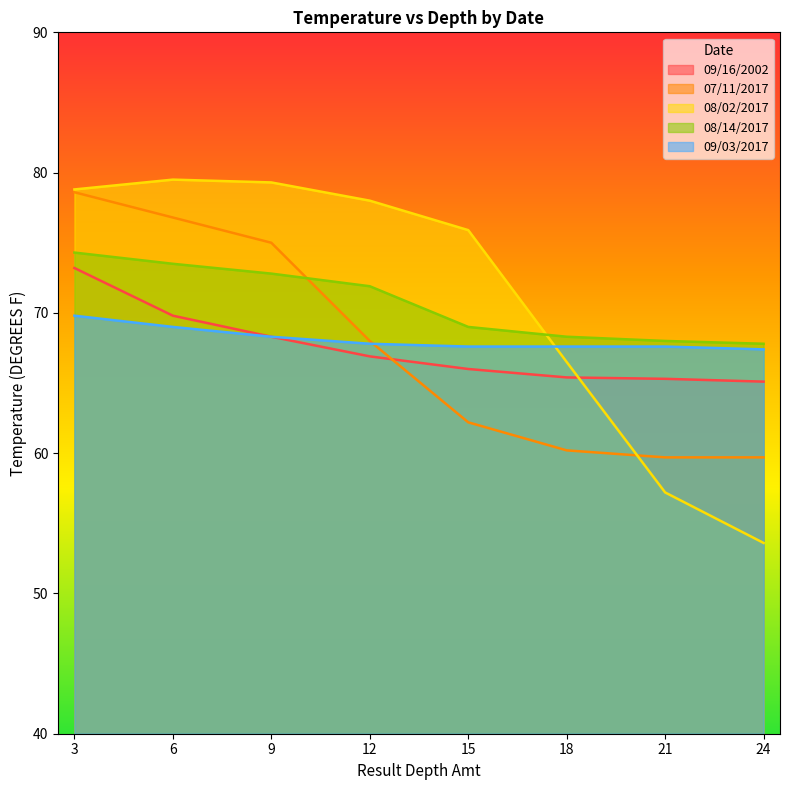

At which label does 08/14/2017 first exceed 71?

3